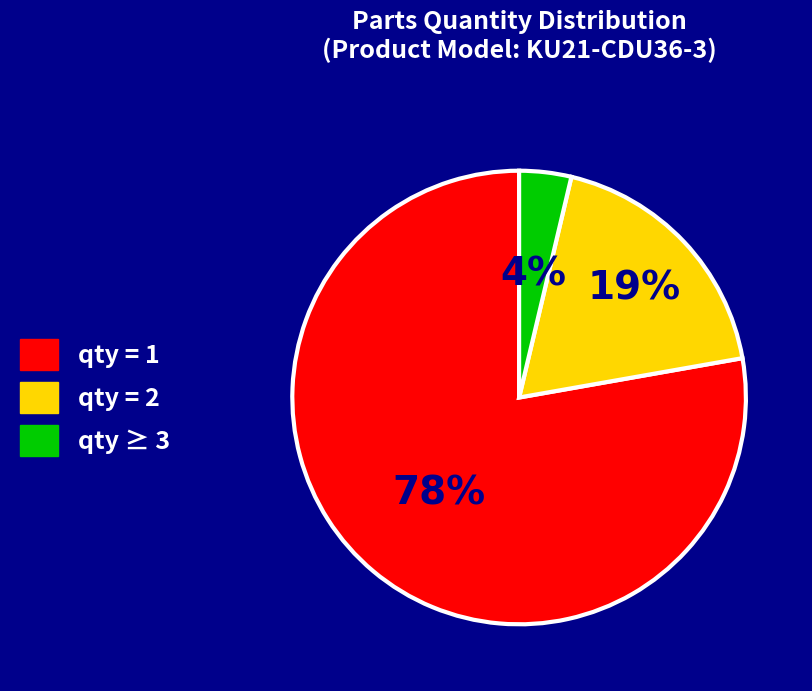

To the nearest percent, what is the average slice percentage?

33%